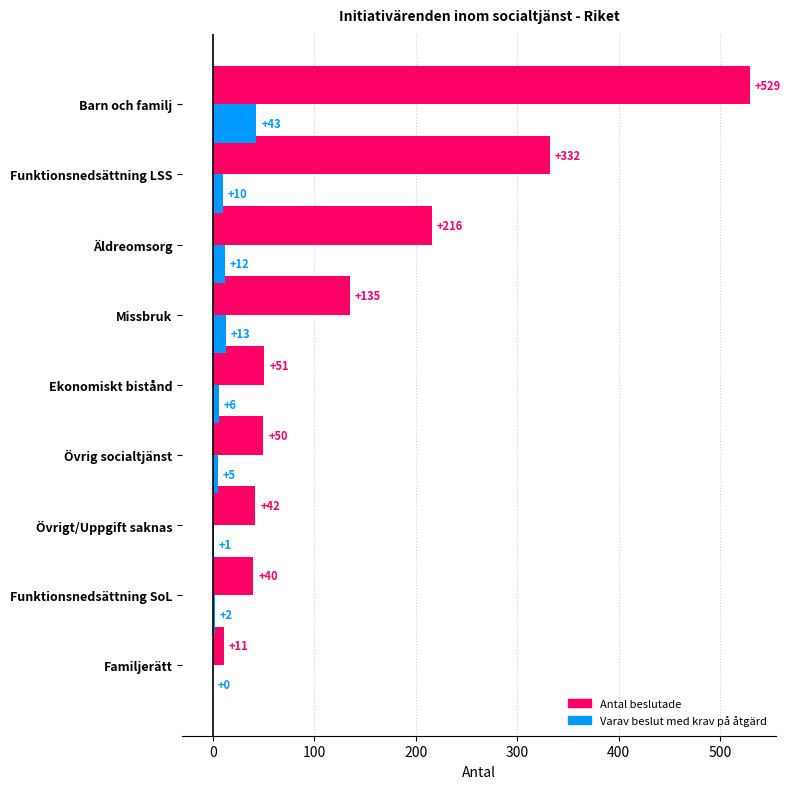

Which series has the largest total across all categories?

Antal beslutade